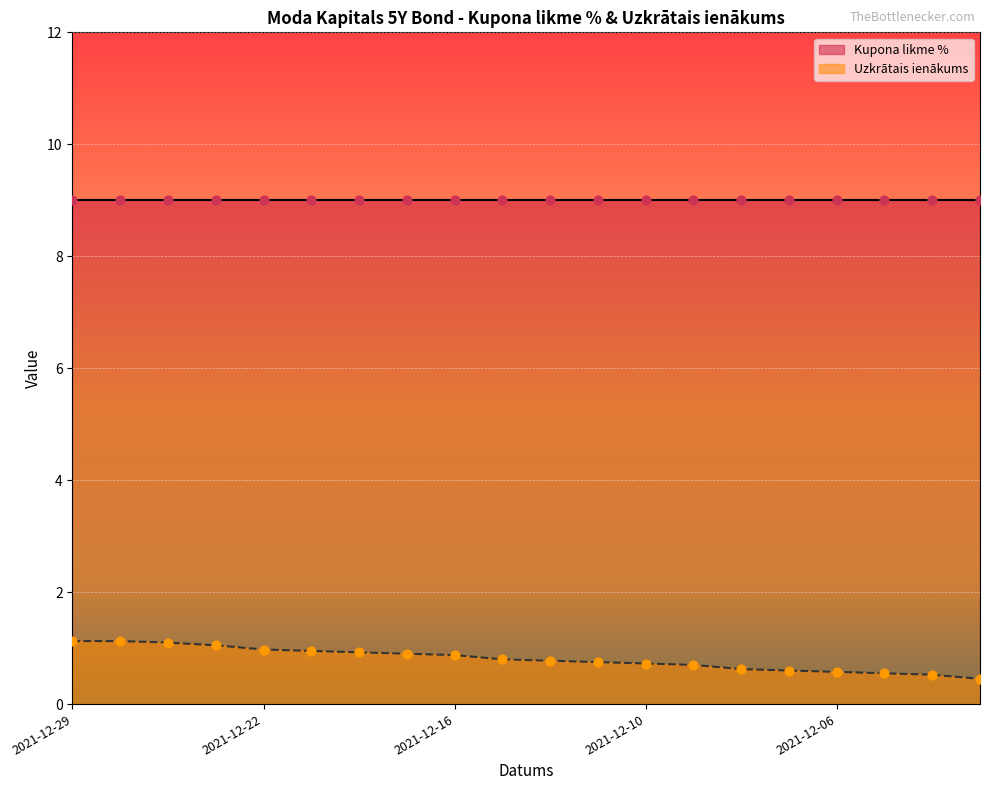

What is the ratio of the value at 2021-12-22 to the value at 2021-12-29?

0.9